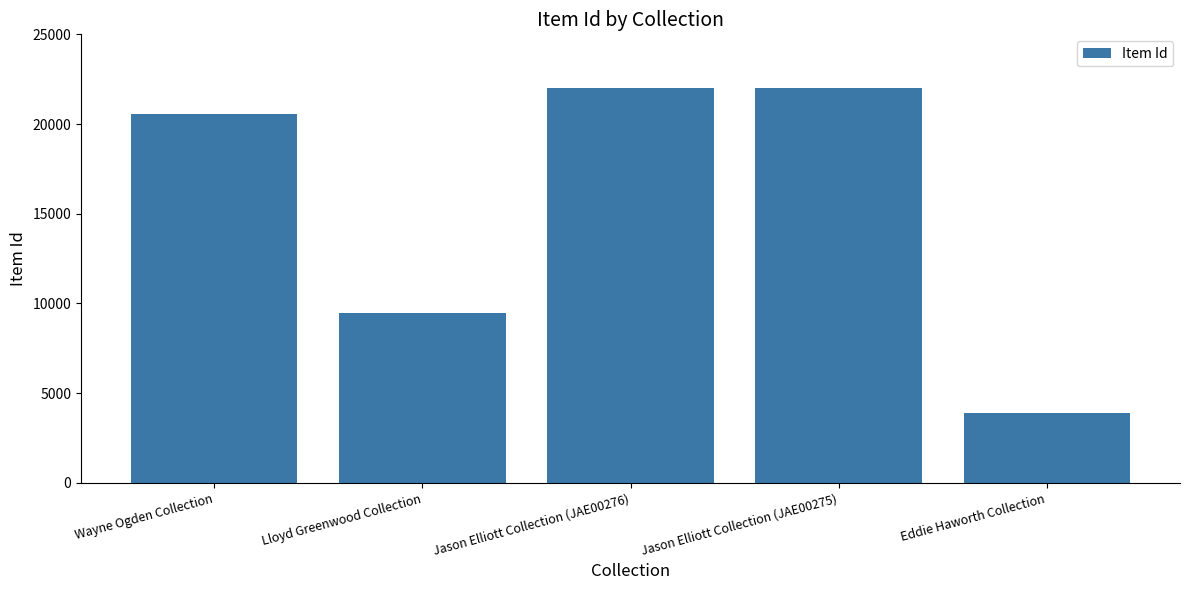

Does the chart contain any negative values?

No